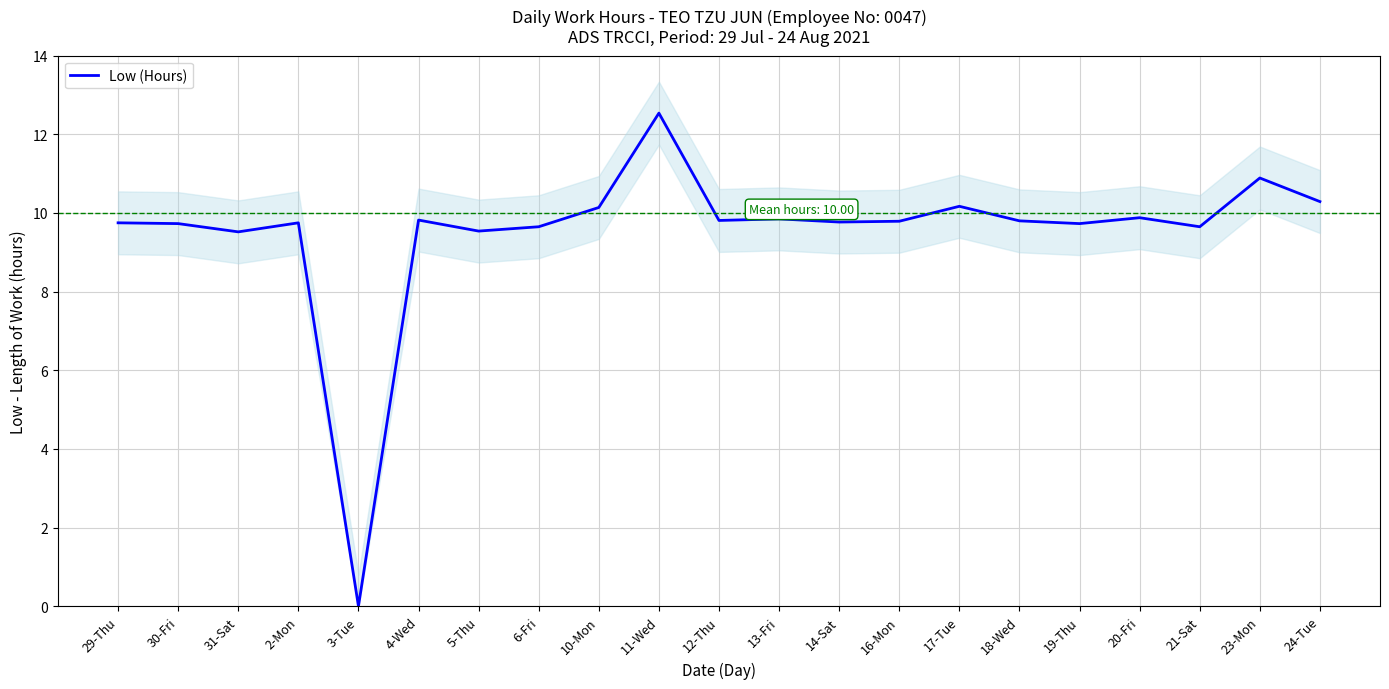

What is the difference between the maximum and minimum values?

12.5